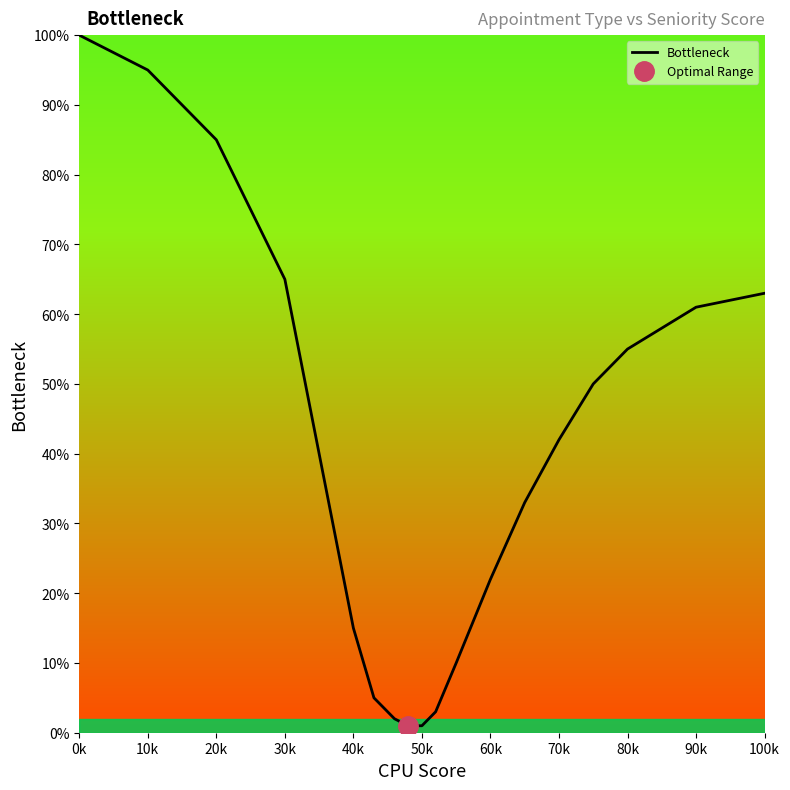

Is it true that Bottleneck equals 100 at 100k?

False